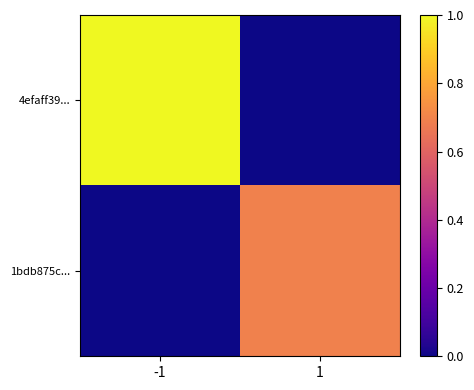

Reading left to right, extract all data points from this chart.

4efaff39...: -1=1.0	1=0.0
1bdb875c...: -1=0.0	1=0.7